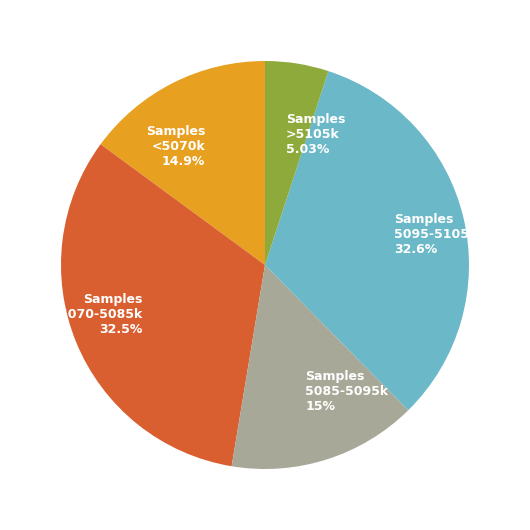

Which has a higher value, Samples 5070-5085k or Samples <5070k?

Samples 5070-5085k